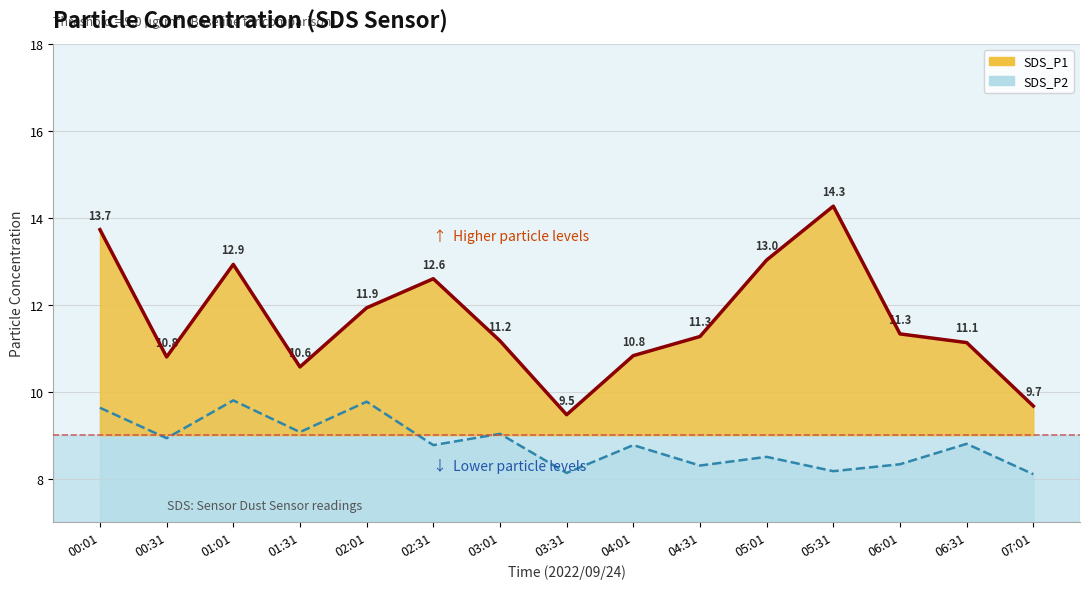

What is the maximum value shown in the chart?

14.3